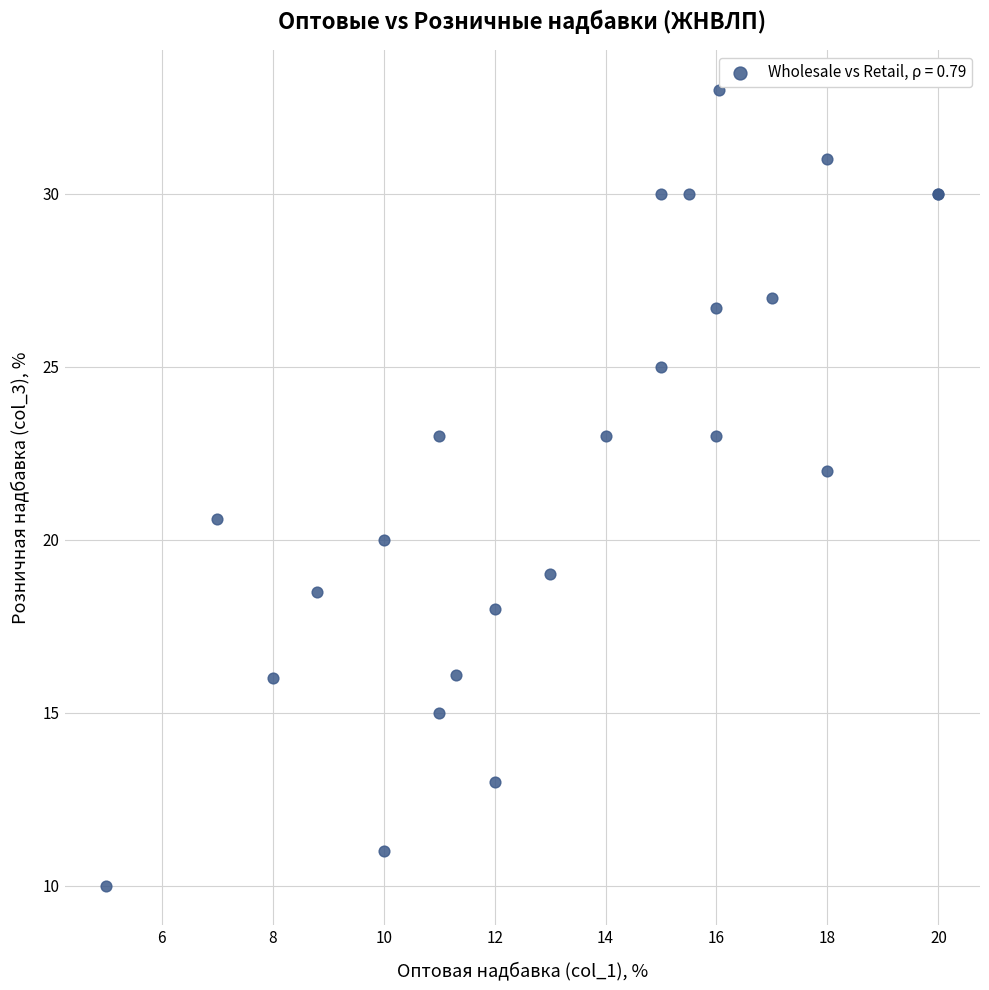

What Y value in the scatter plot is closest to 21?

20.6